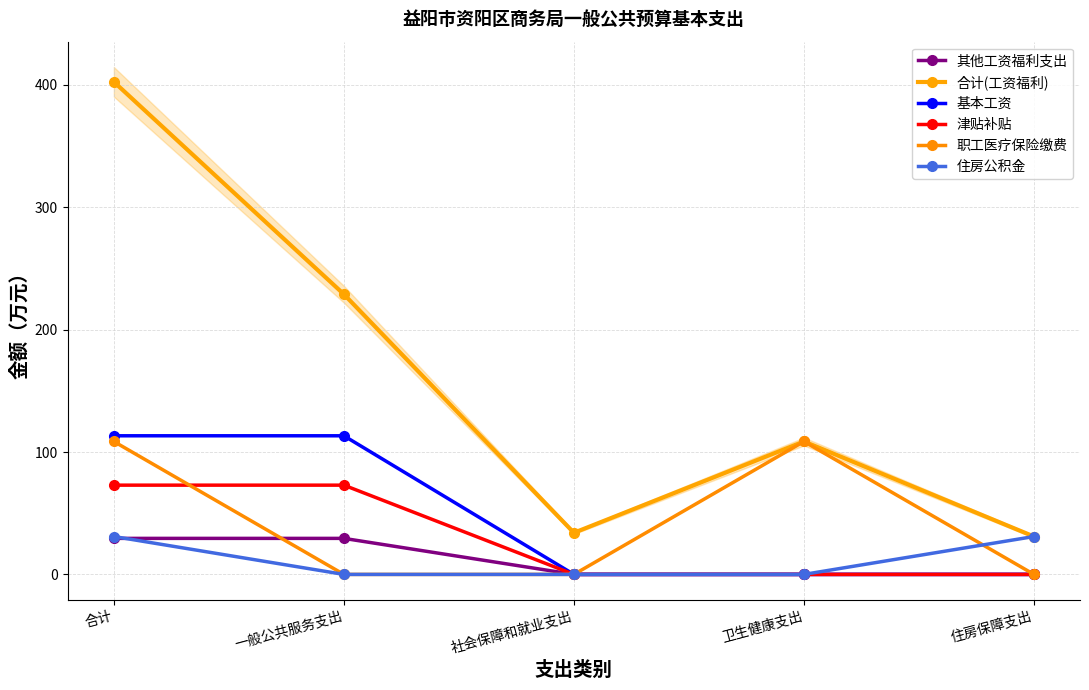

Does the chart have visible grid lines?

Yes